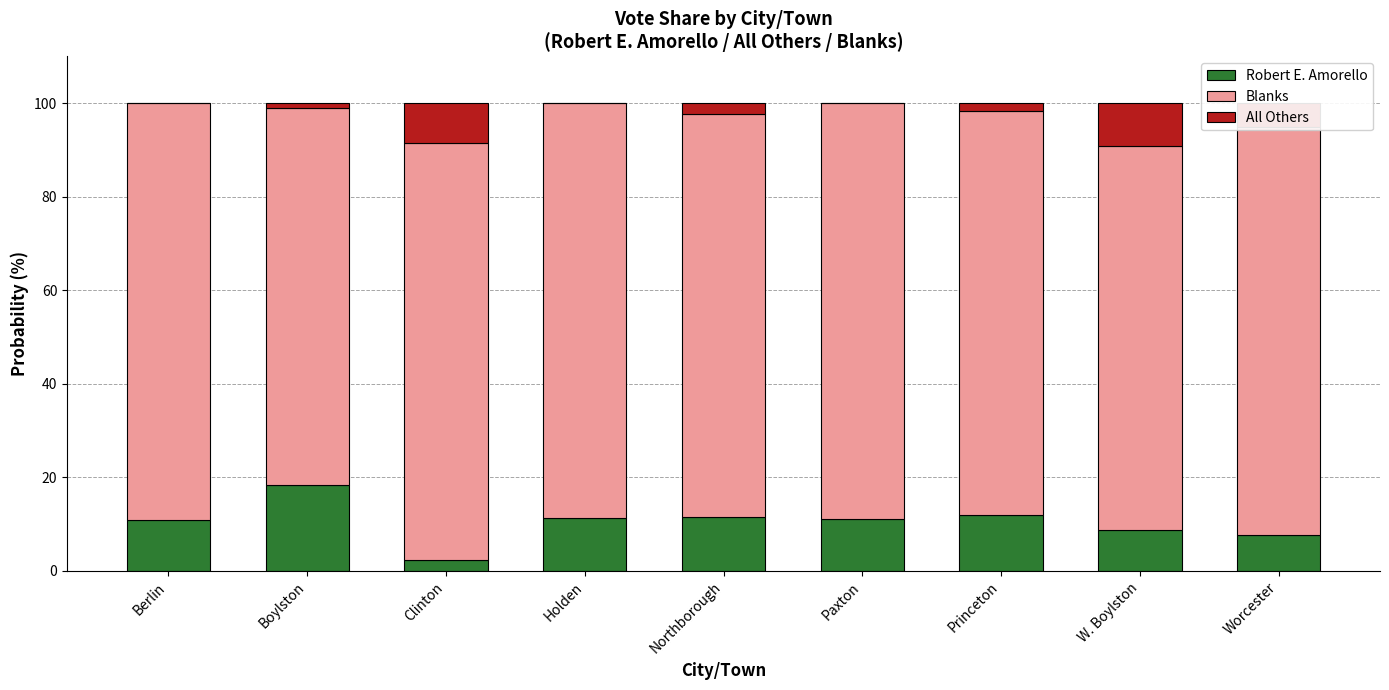

What is the total value across all series at W. Boylston?

100.0